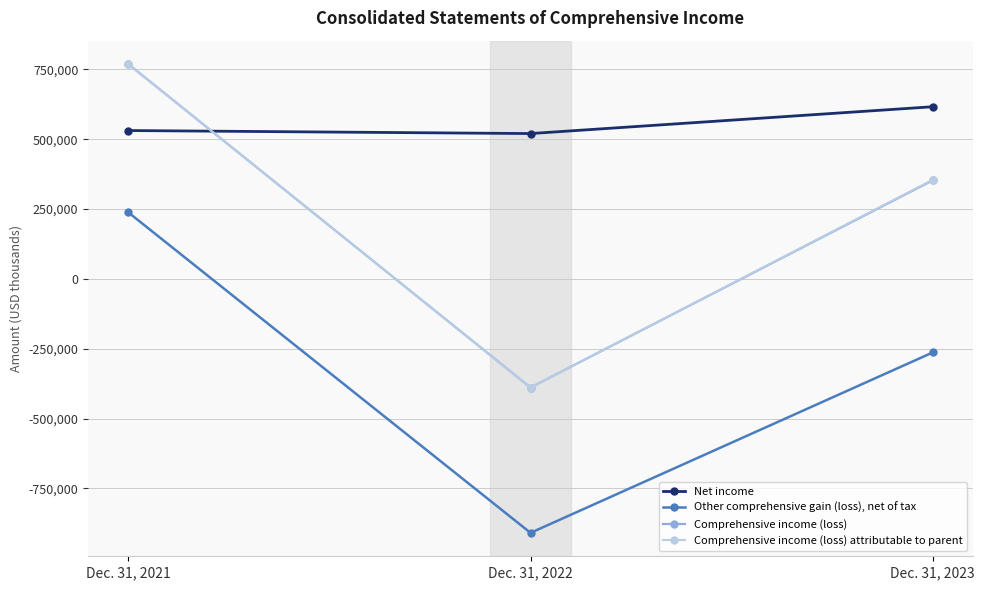

Is this an area chart (filled region under the line)?

No